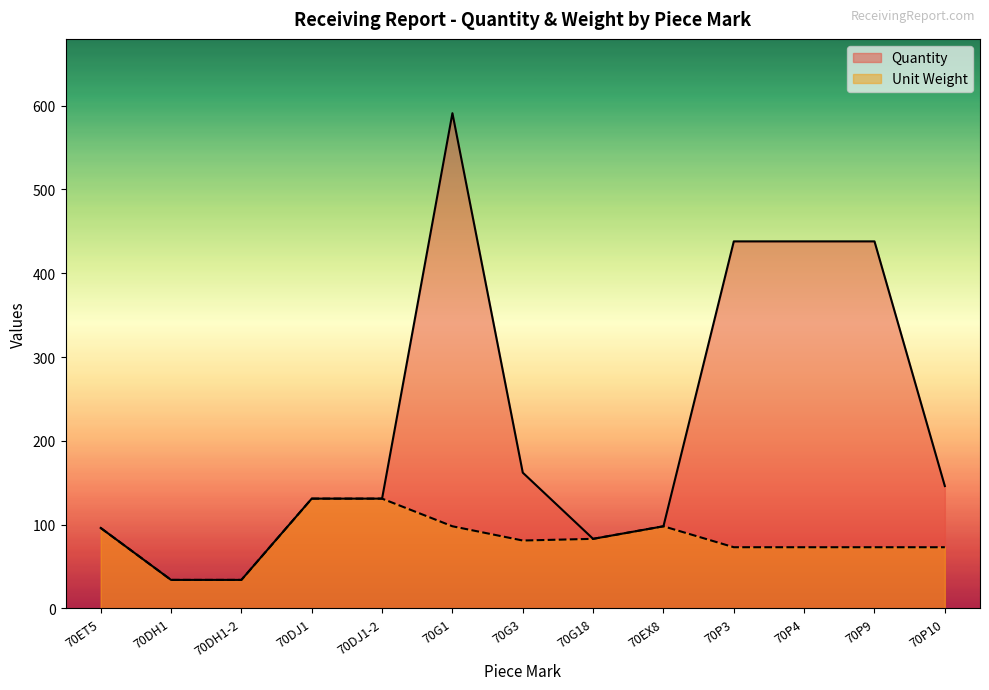

The Unit Weight series shows 73 at 70P3. True or false?

True